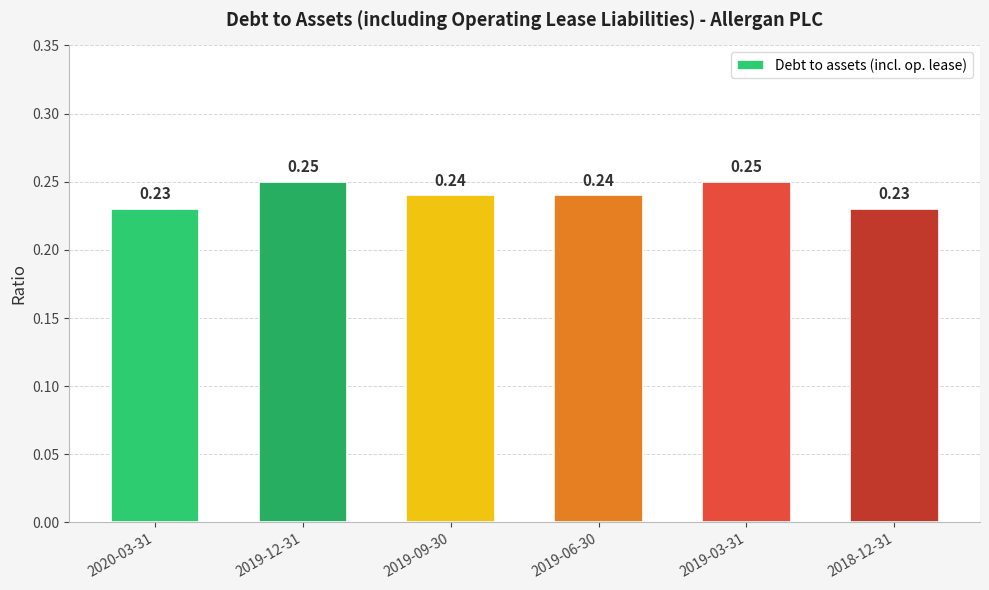

What is the sum of the values at 2019-03-31 and 2019-06-30?

0.5